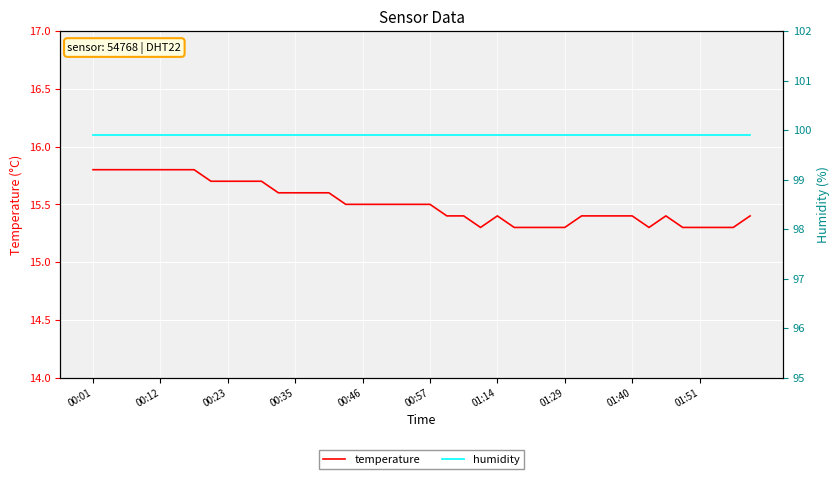

What is the difference between the maximum and second lowest values in the temperature series?

0.5